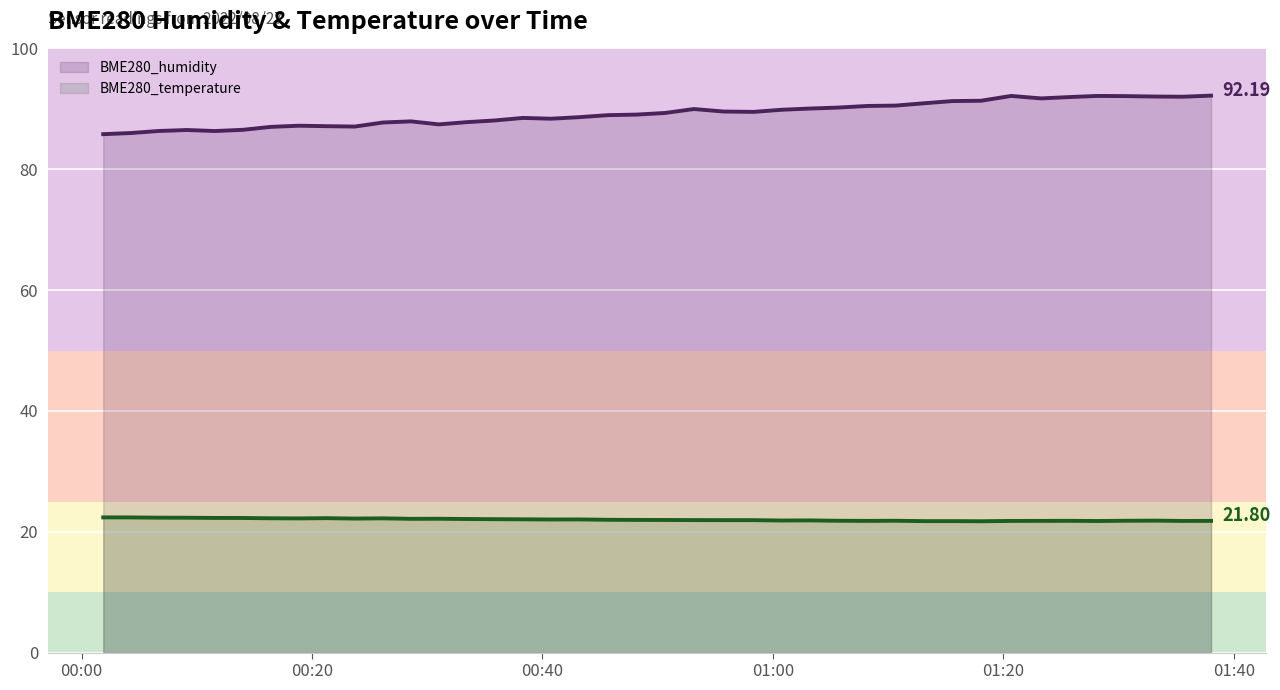

What is the value of the BME280_temperature point at the 38th from the left?

21.8